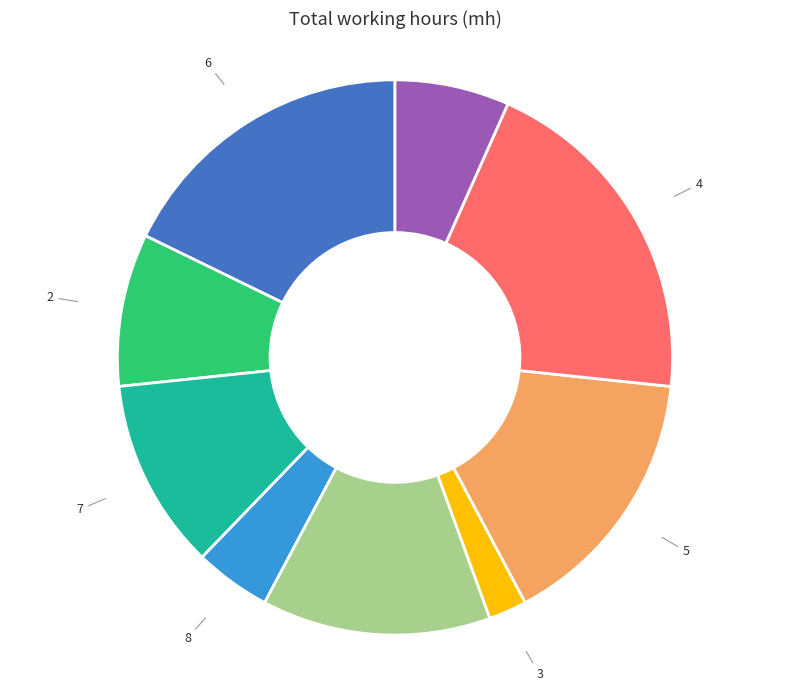

Rank the categories by value from highest to lowest.

4, 6, 5, 9, 7, 2, 1, 8, 3